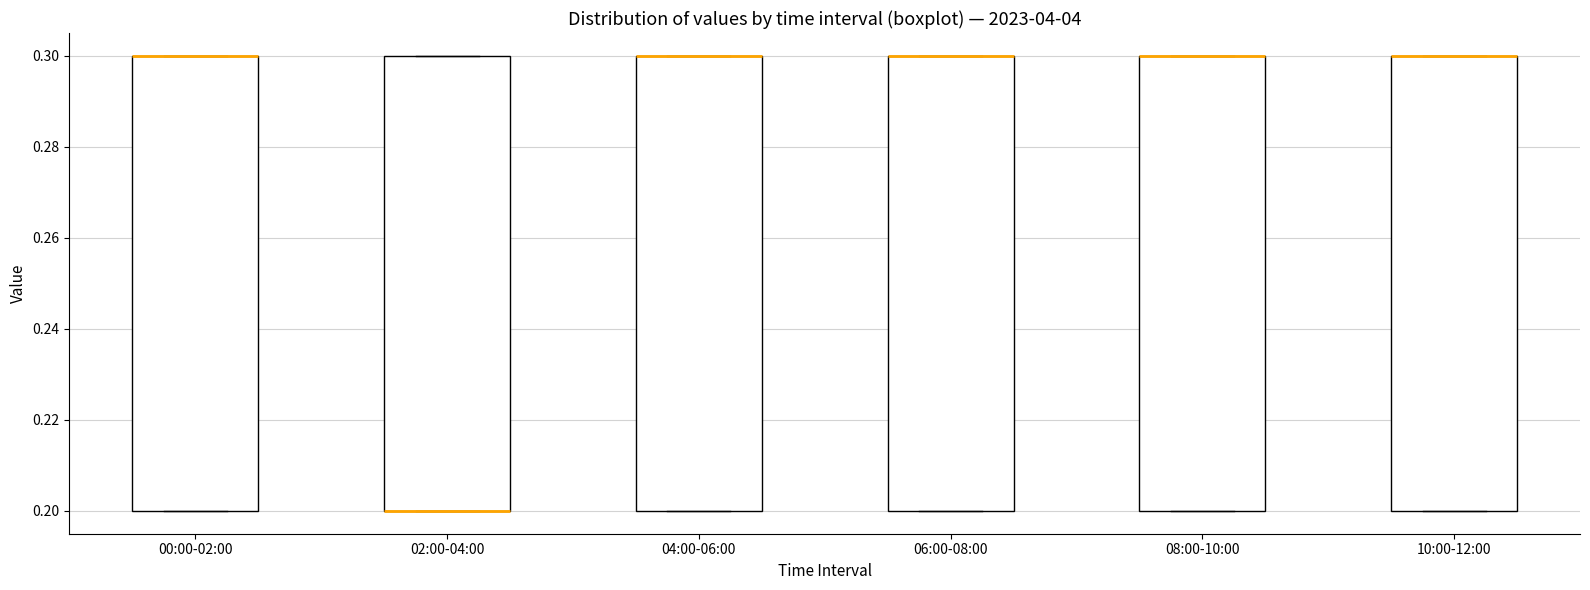

Reading left to right, read every box against the y-axis: the position of its median line, the range the box covers, and the ends of its whiskers. The values are not printed on the chart, so give them approximately, as read against the axis.

00:00-02:00: median 0.3 (drawn on the box's upper edge), box 0.2 to 0.3, whiskers 0.2 to 0.3
02:00-04:00: median 0.2 (drawn on the box's lower edge), box 0.2 to 0.3, whiskers 0.2 to 0.3
04:00-06:00: median 0.3 (drawn on the box's upper edge), box 0.2 to 0.3, whiskers 0.2 to 0.3
06:00-08:00: median 0.3 (drawn on the box's upper edge), box 0.2 to 0.3, whiskers 0.2 to 0.3
08:00-10:00: median 0.3 (drawn on the box's upper edge), box 0.2 to 0.3, whiskers 0.2 to 0.3
10:00-12:00: median 0.3 (drawn on the box's upper edge), box 0.2 to 0.3, whiskers 0.2 to 0.3